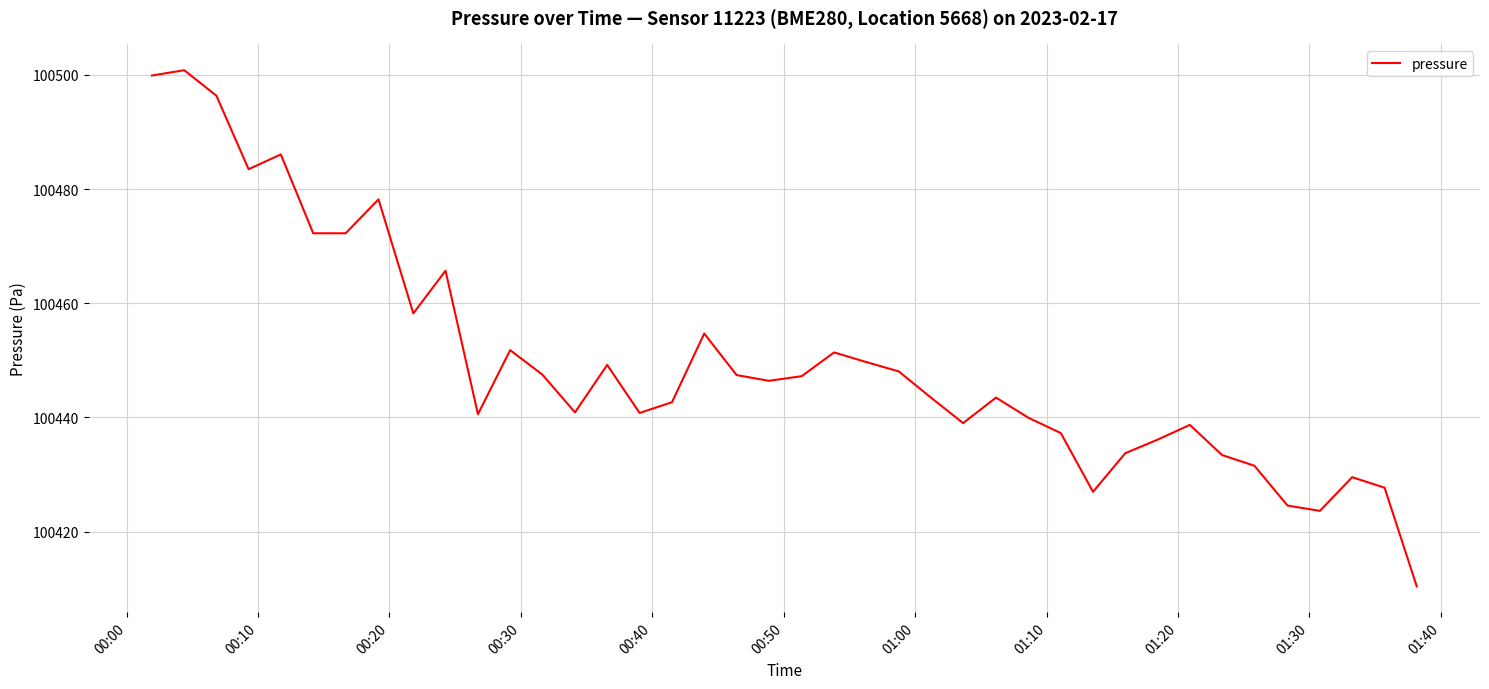

What is the difference between the maximum and minimum values?

90.4